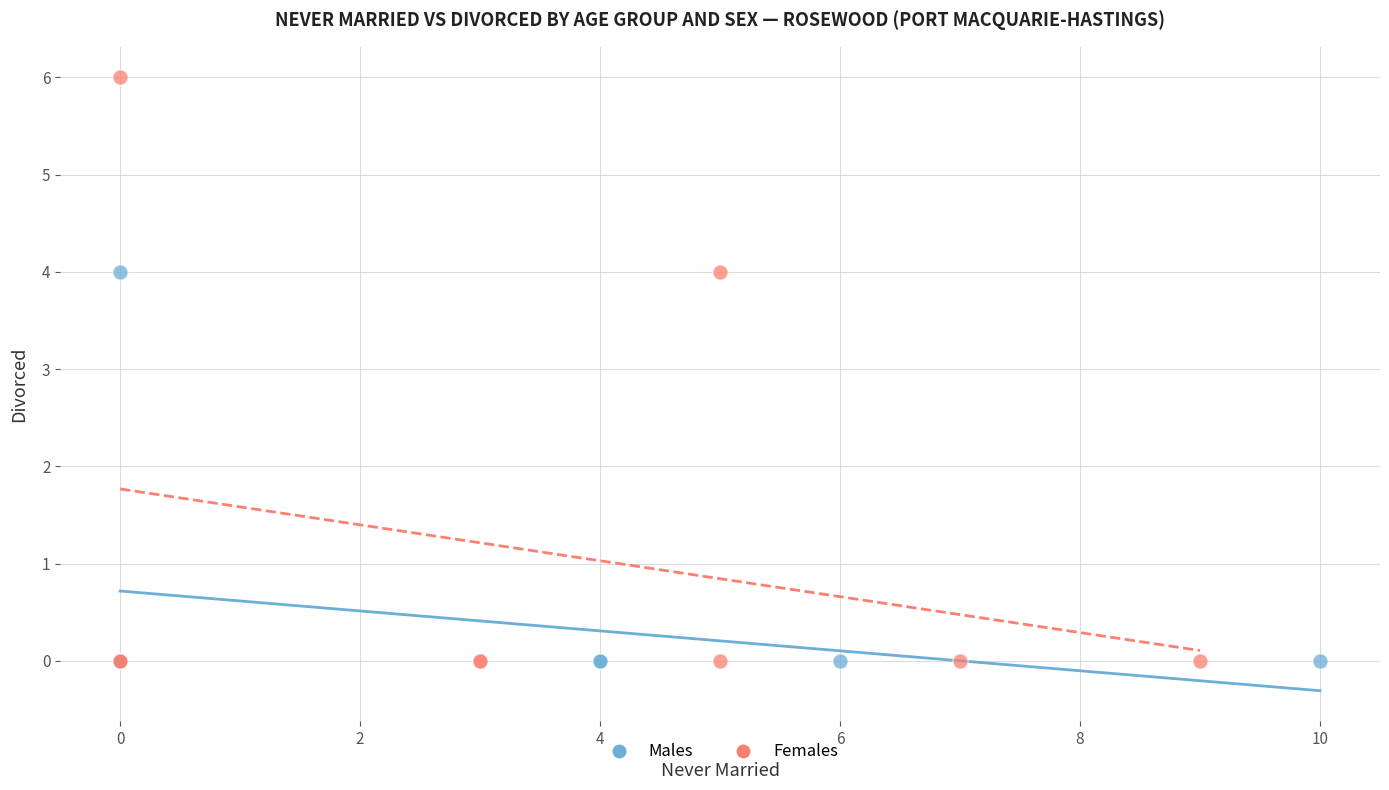

Which series has the widest spread of Y values?

Females